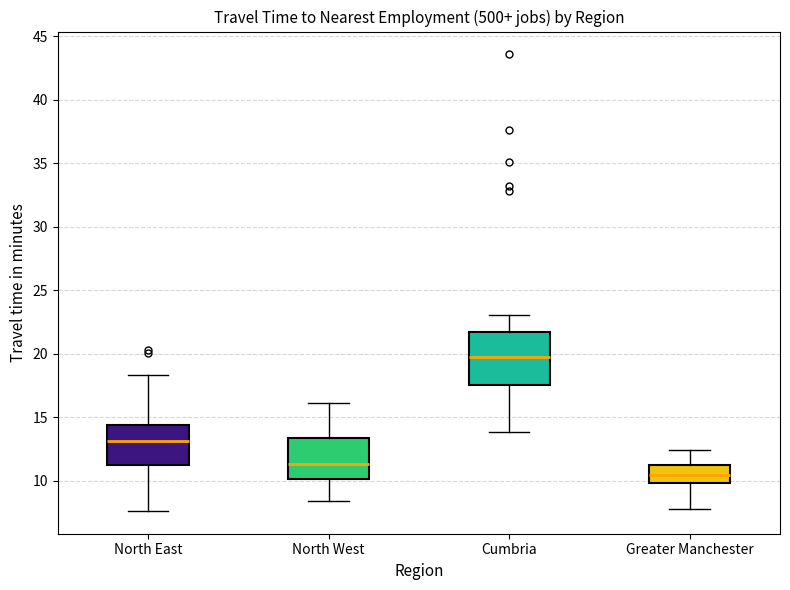

Which box has the highest median line?

Cumbria